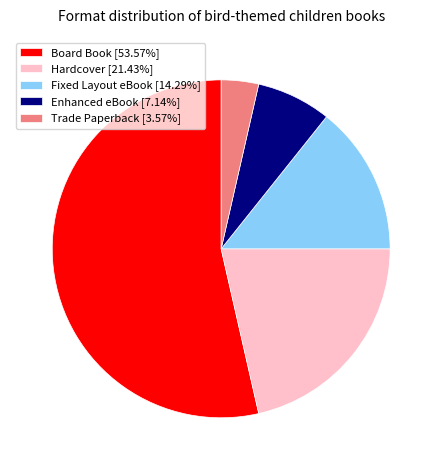

How many segments does this pie chart have?

5